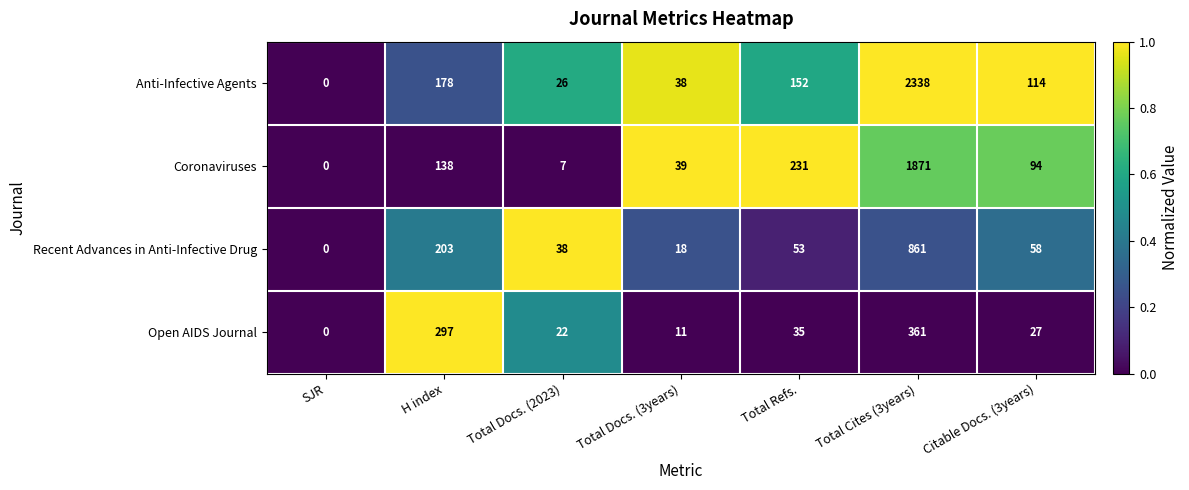

Which series has the largest total across all categories?

Anti-Infective Agents